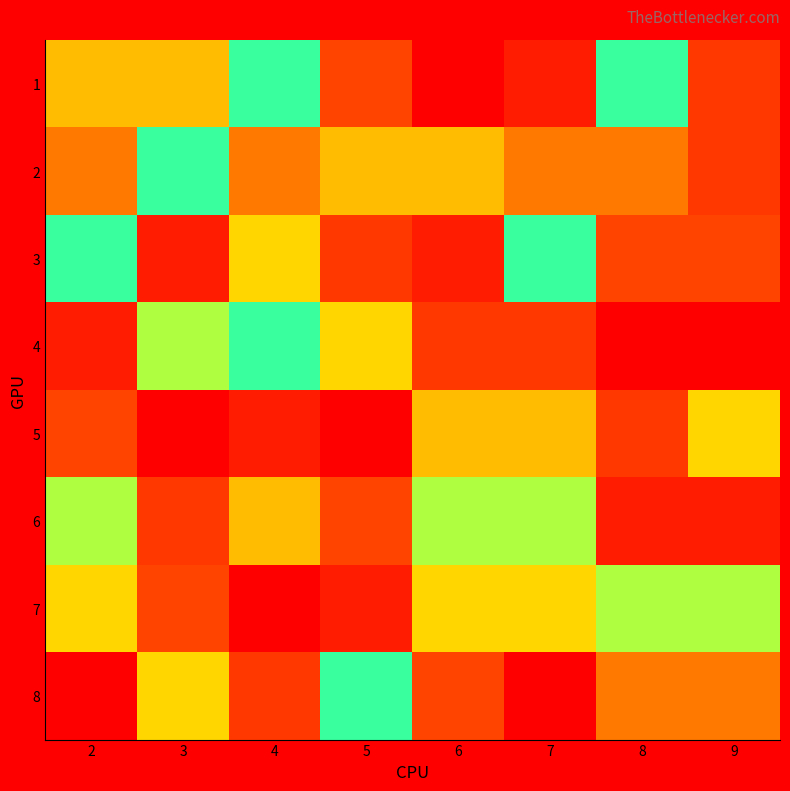

Count the number of categories in the chart.

8